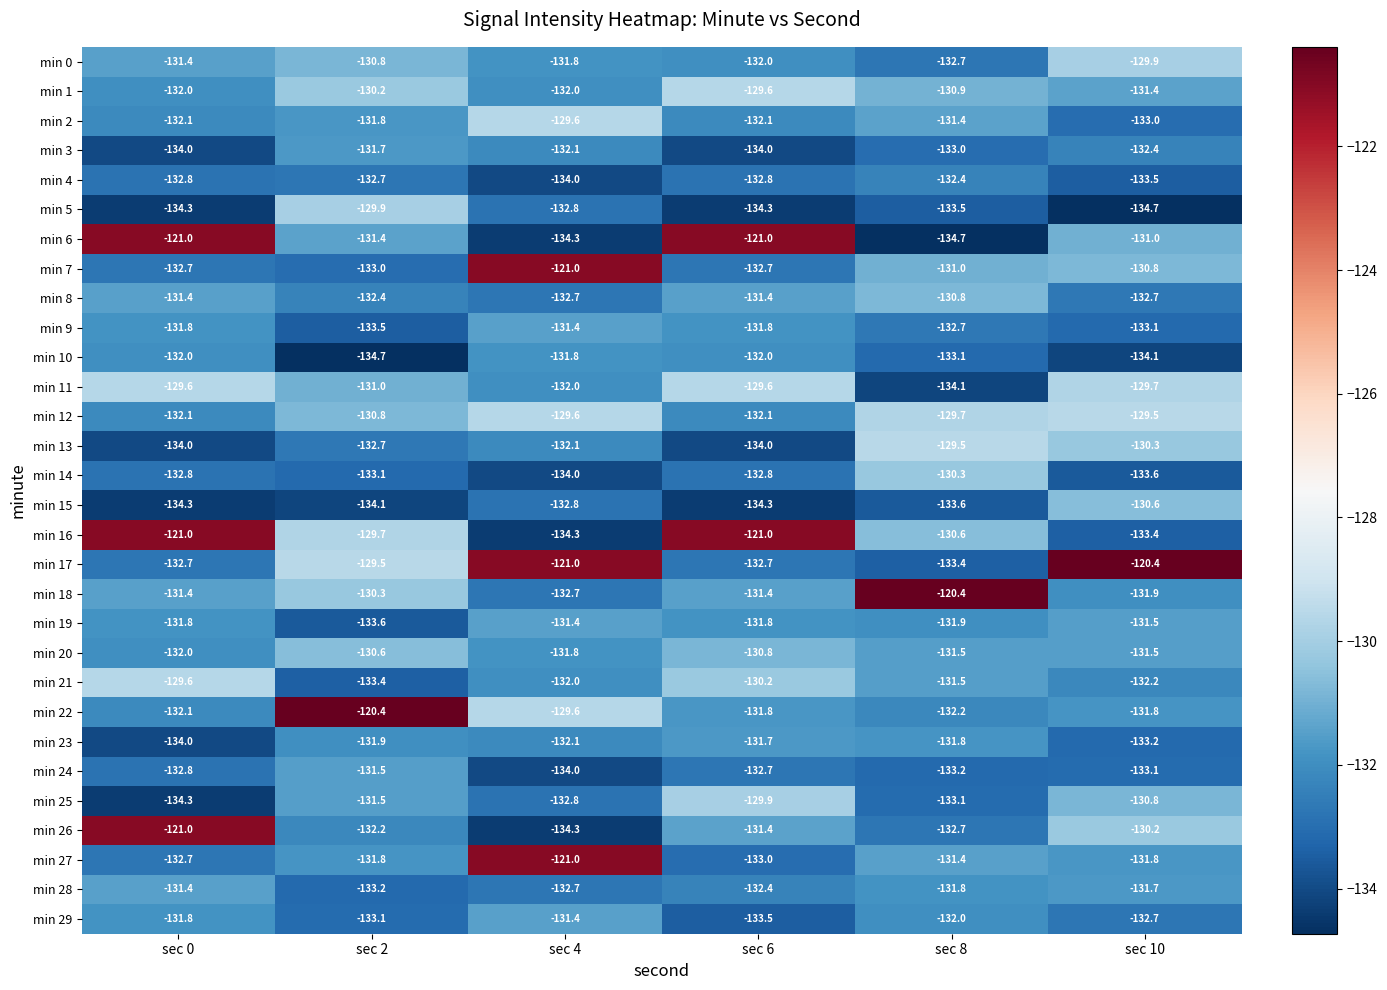

Is the value of min 13 at sec 10 greater than the value of min 26 at sec 0?

No